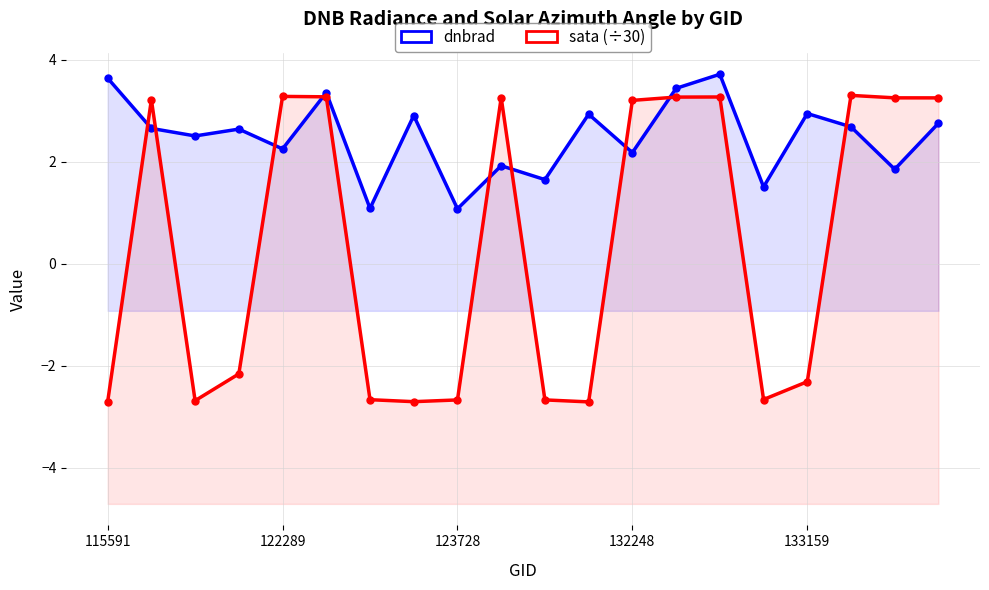

List the series in order of their overall mean, highest first.

dnbrad, sata (÷30)